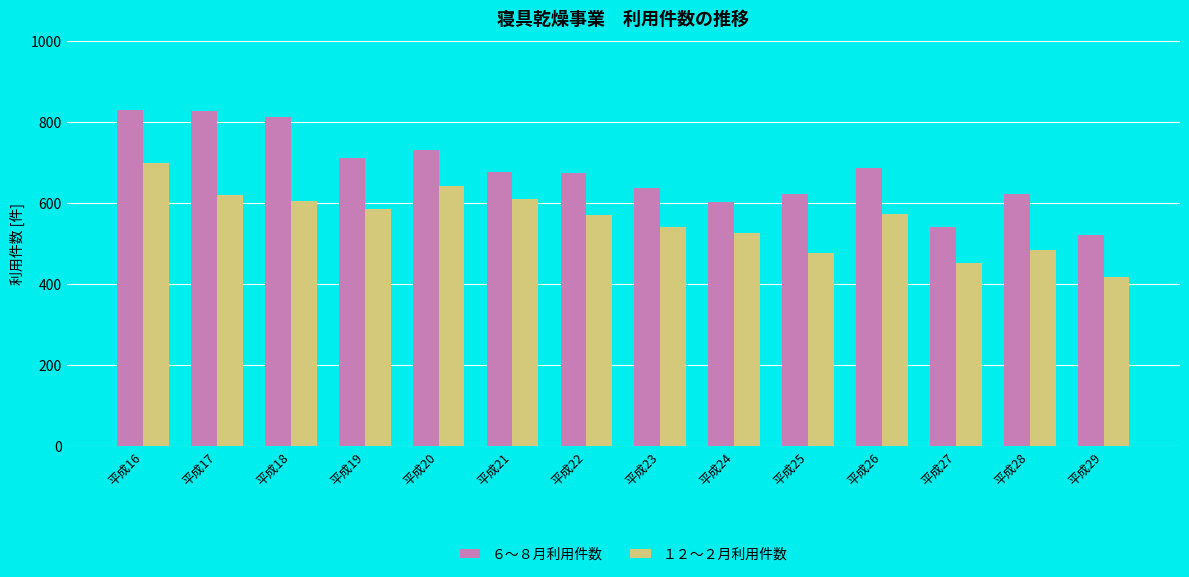

Read the ６～８月利用件数 value at 平成16.

831